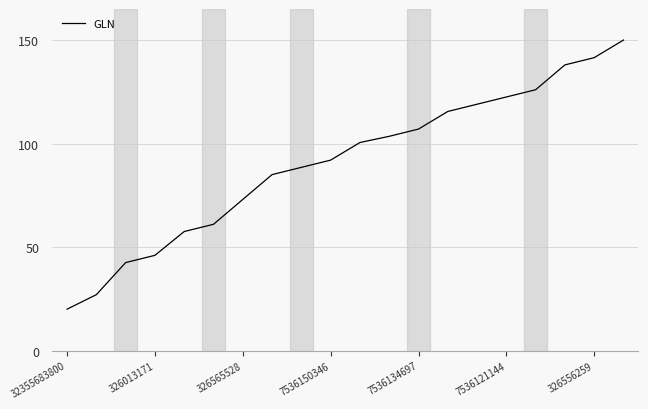

Does the chart display data point markers on the line(s)?

No